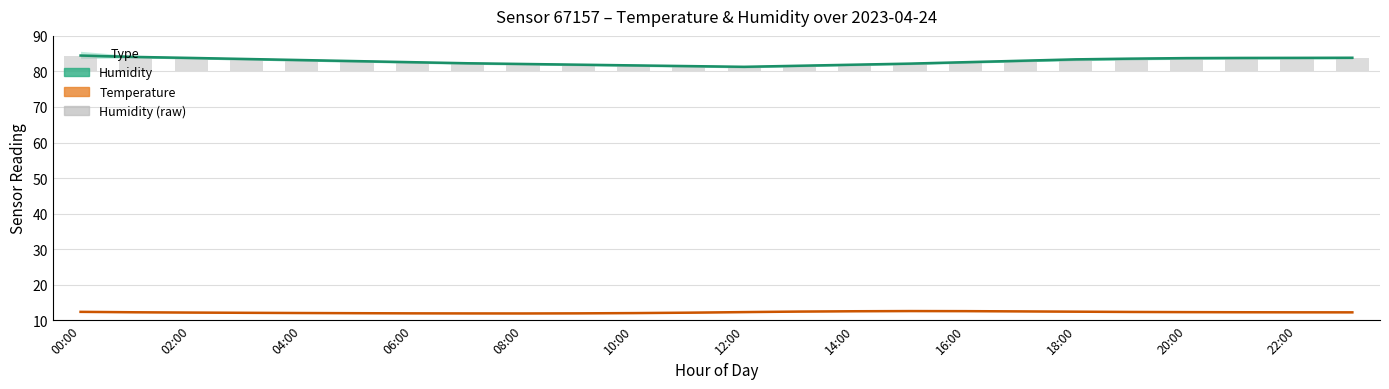

How many values in the Temperature (estimate) series are below 12?

5